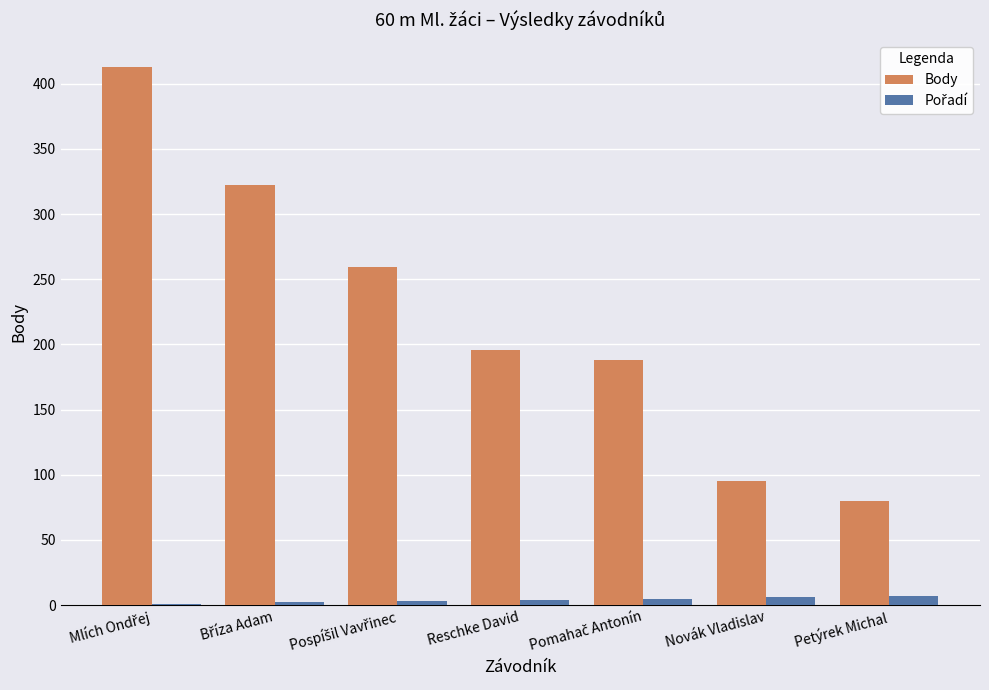

What is the maximum value for Body?

413